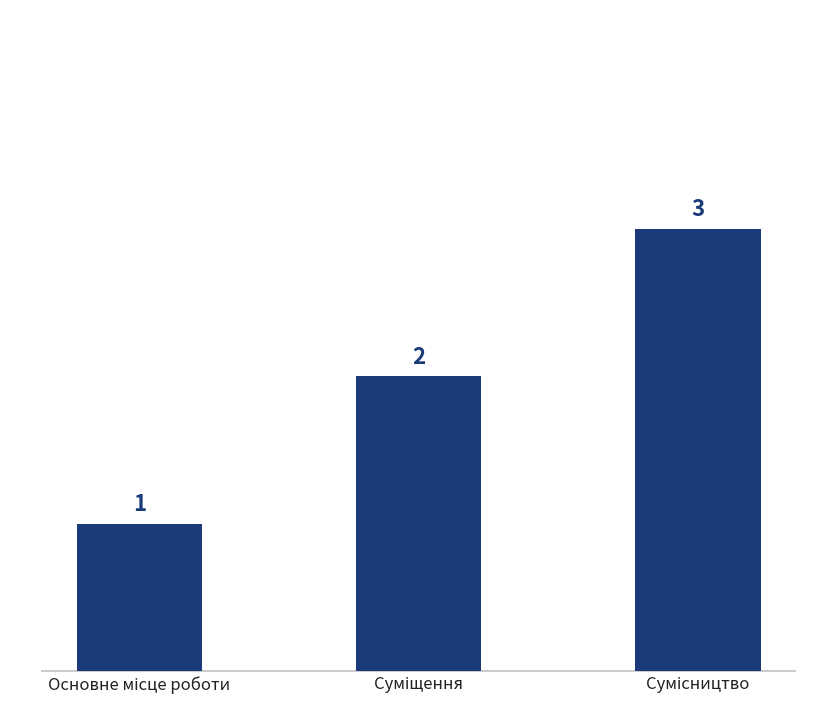

What is the value of the 1st bar from the left?

1